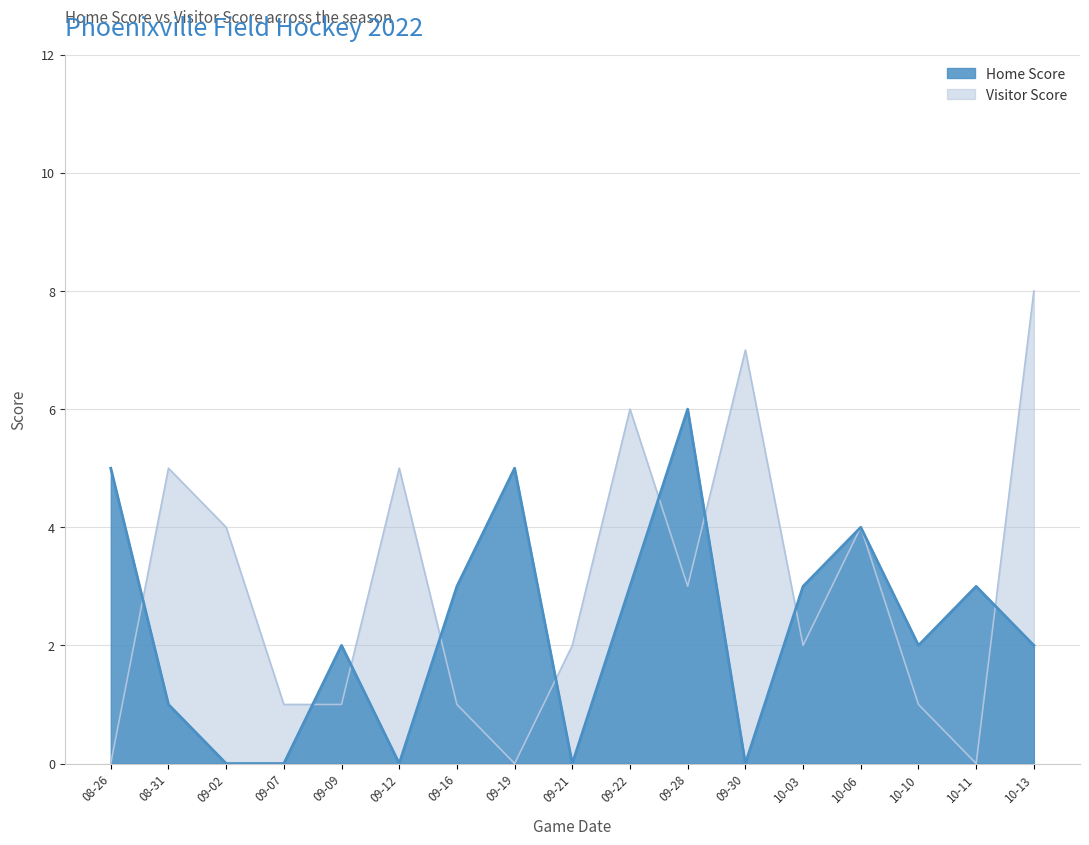

Reading left to right, transcribe all the data shown in this chart.

Home Score: 5	1	0	0	2	0	3	5	0	3	6	0	3	4	2	3	2
Visitor Score: 0	5	4	1	1	5	1	0	2	6	3	7	2	4	1	0	8